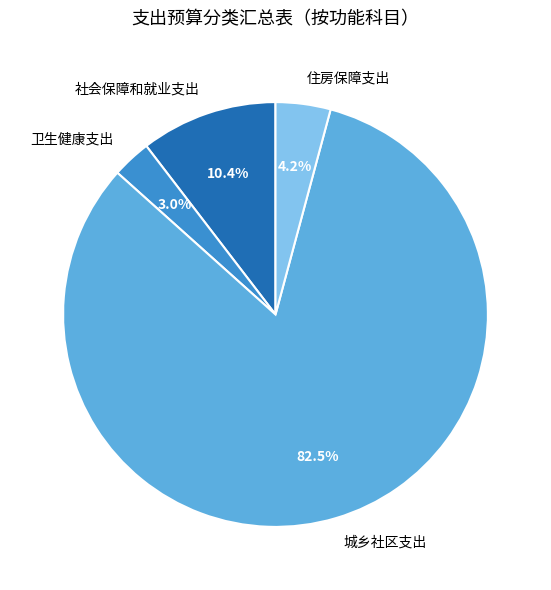

Is 城乡社区支出 the majority of the pie?

Yes